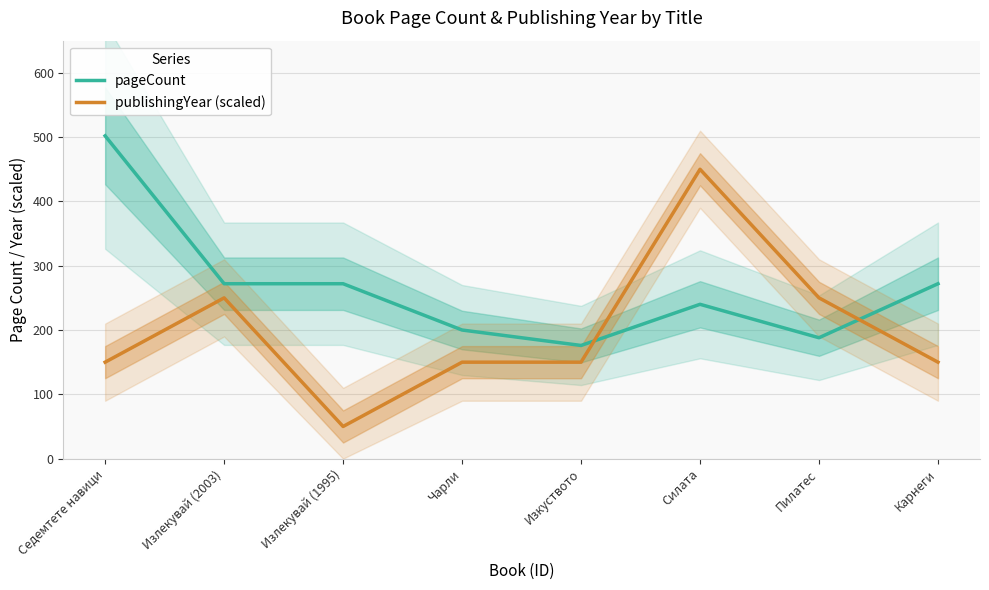

What position from the left is Изкуството?

5